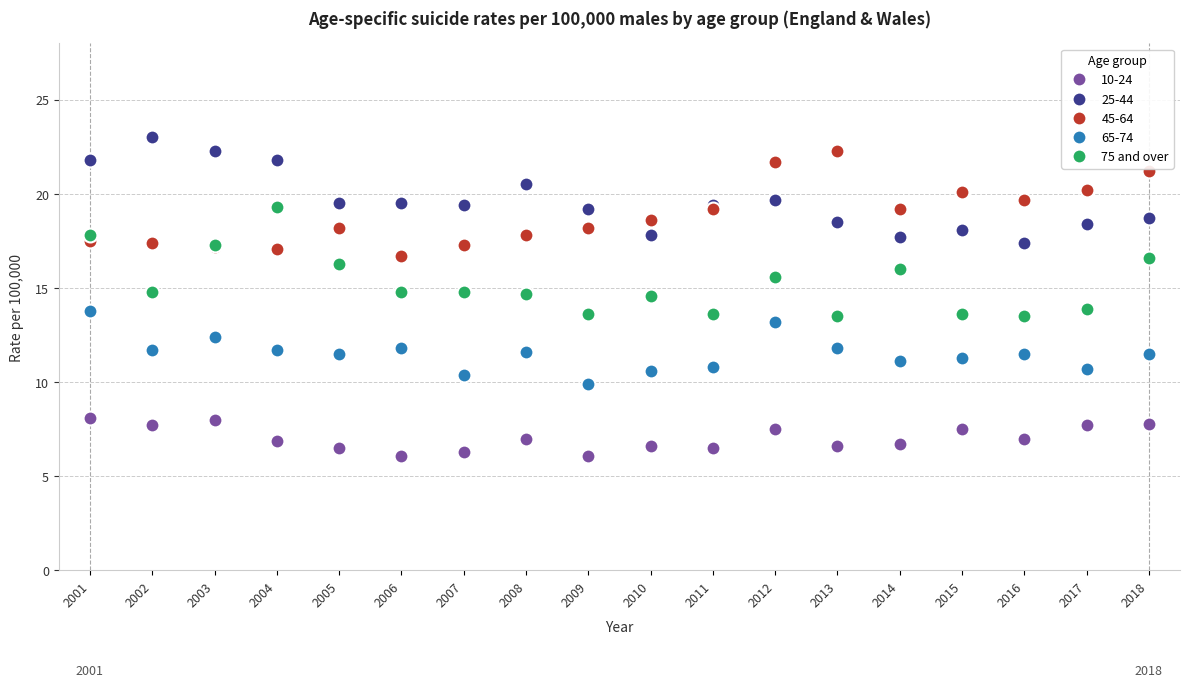

What is the value of the 65-74 point at the 1st from the left?

13.8